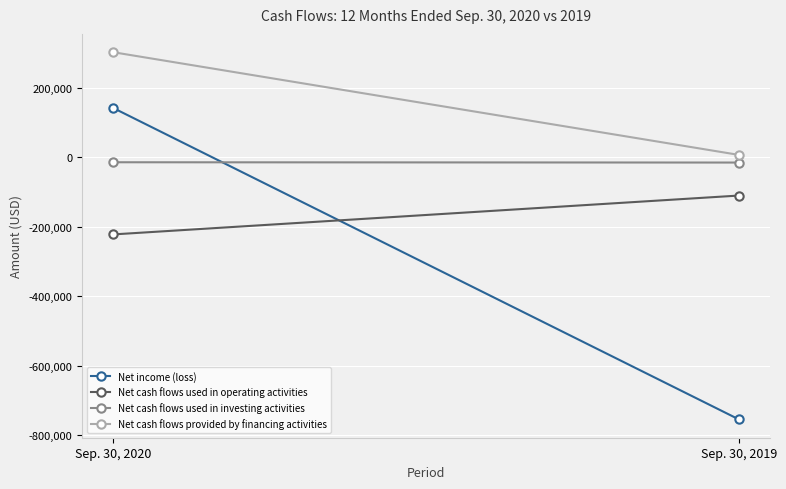

What is the difference between the maximum and minimum values in the Net cash flows provided by financing activities series?

295161